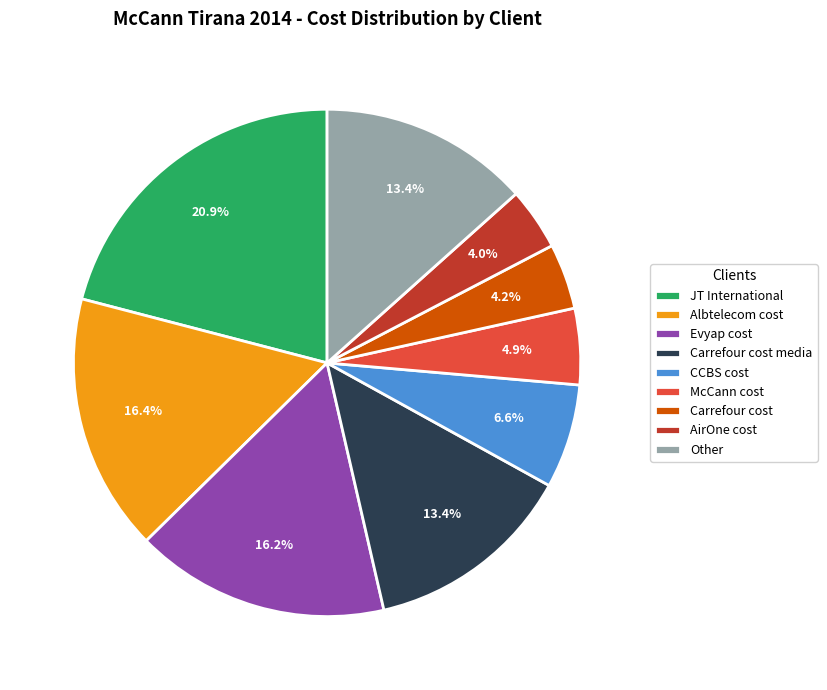

What is the largest slice in the pie chart?

JT International